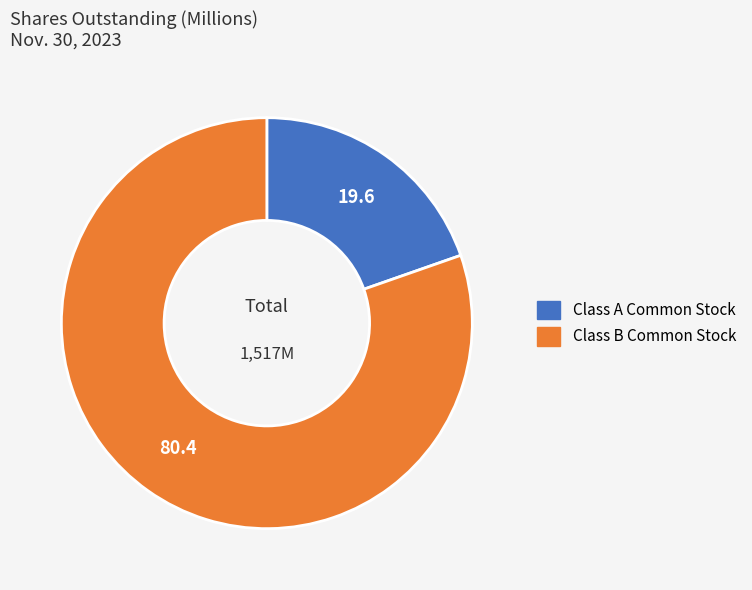

Is it true that Class B Common Stock is 66% of the pie?

False